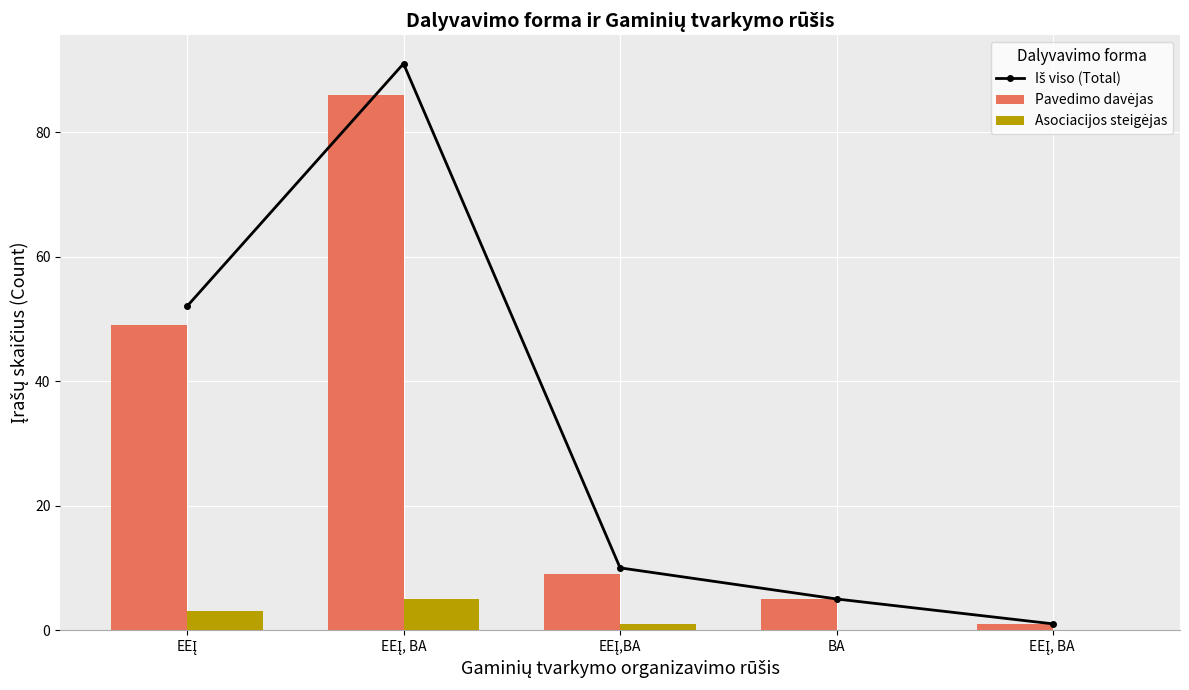

Which label corresponds to the smallest value in the chart?

BA